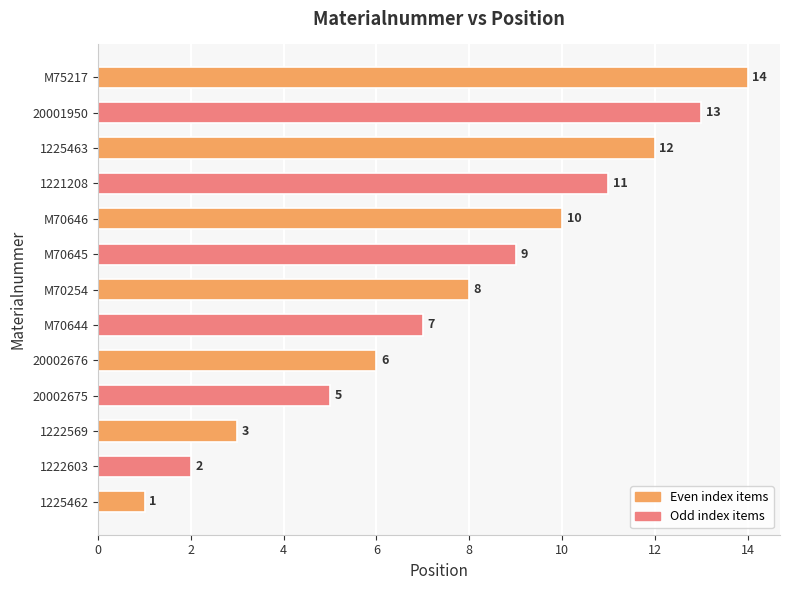

What is the difference between the maximum and minimum values?

13